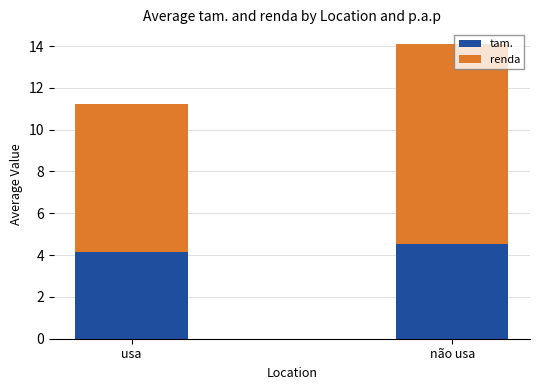

What is the total value across all series at não usa?

14.1